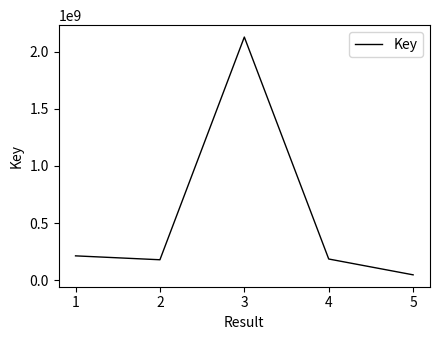

What is the ratio of the value at 1 to the value at 5?

4.6